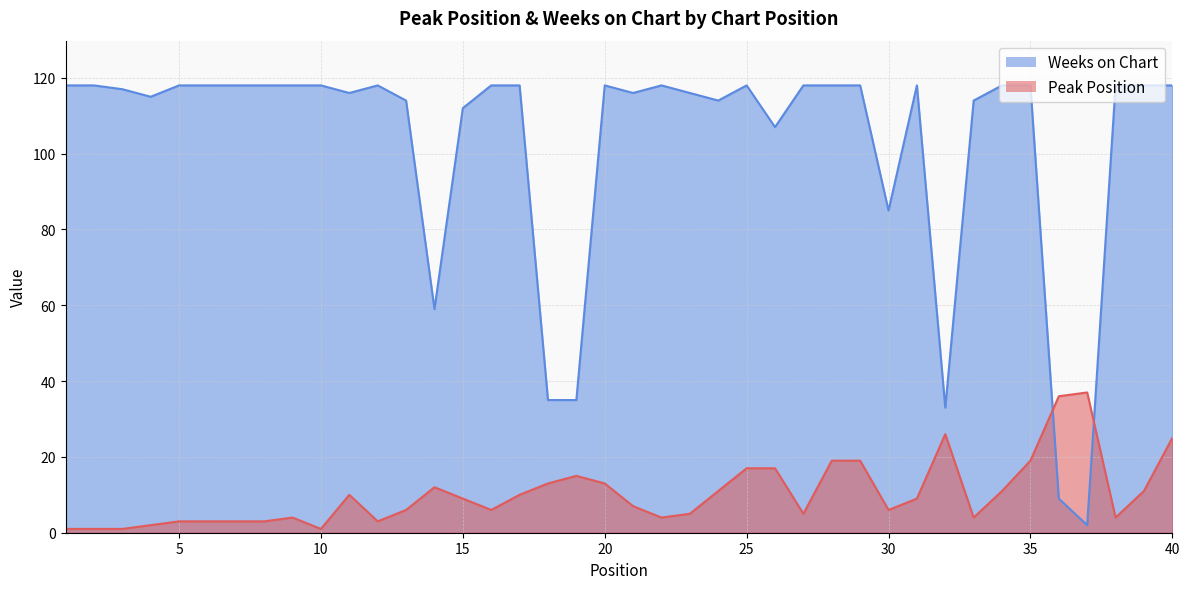

What is the approximate value of Weeks on Chart at 19, to the nearest 5?

35